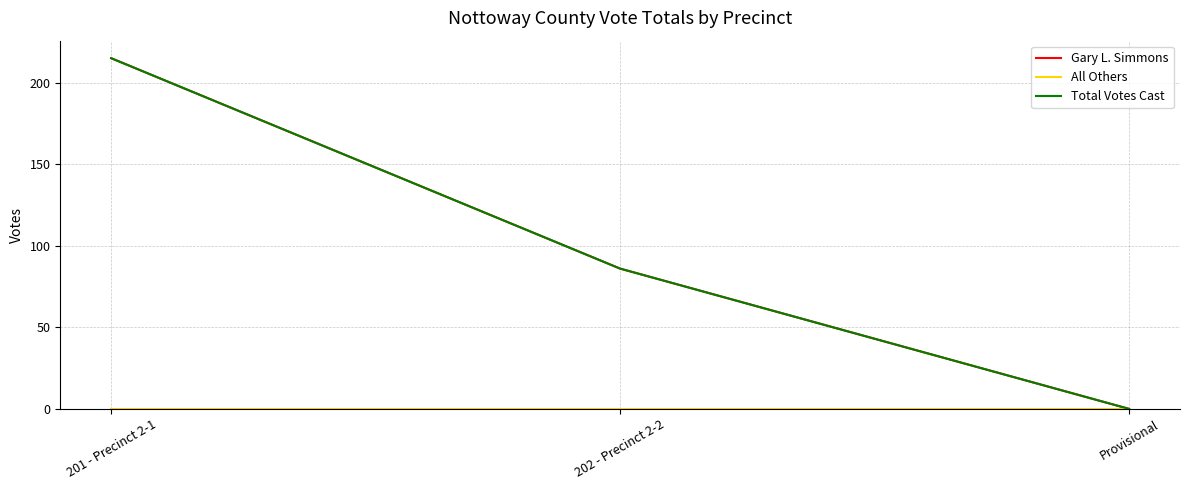

What is the highest value of the Gary L. Simmons series?

215